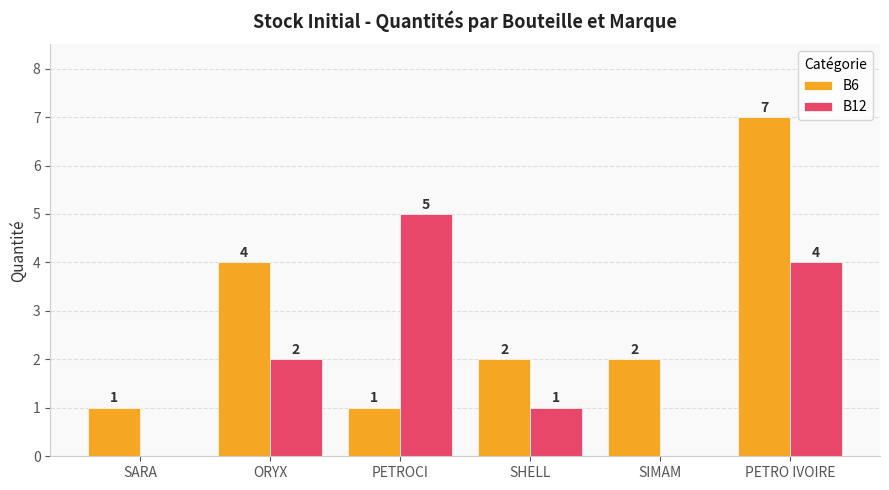

At which label does B6 reach its peak?

PETRO IVOIRE